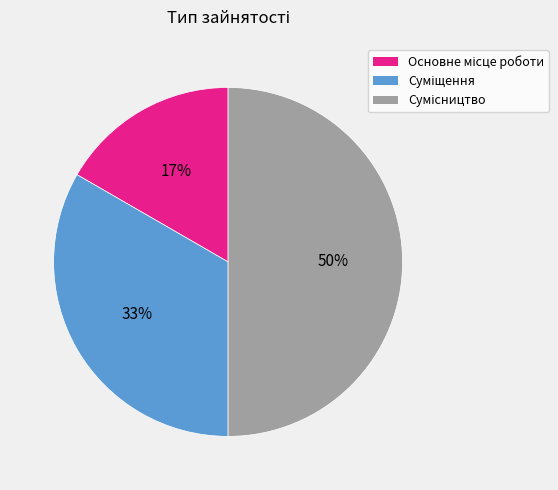

To the nearest percent, what is the difference between the largest and smallest slice percentages?

33%